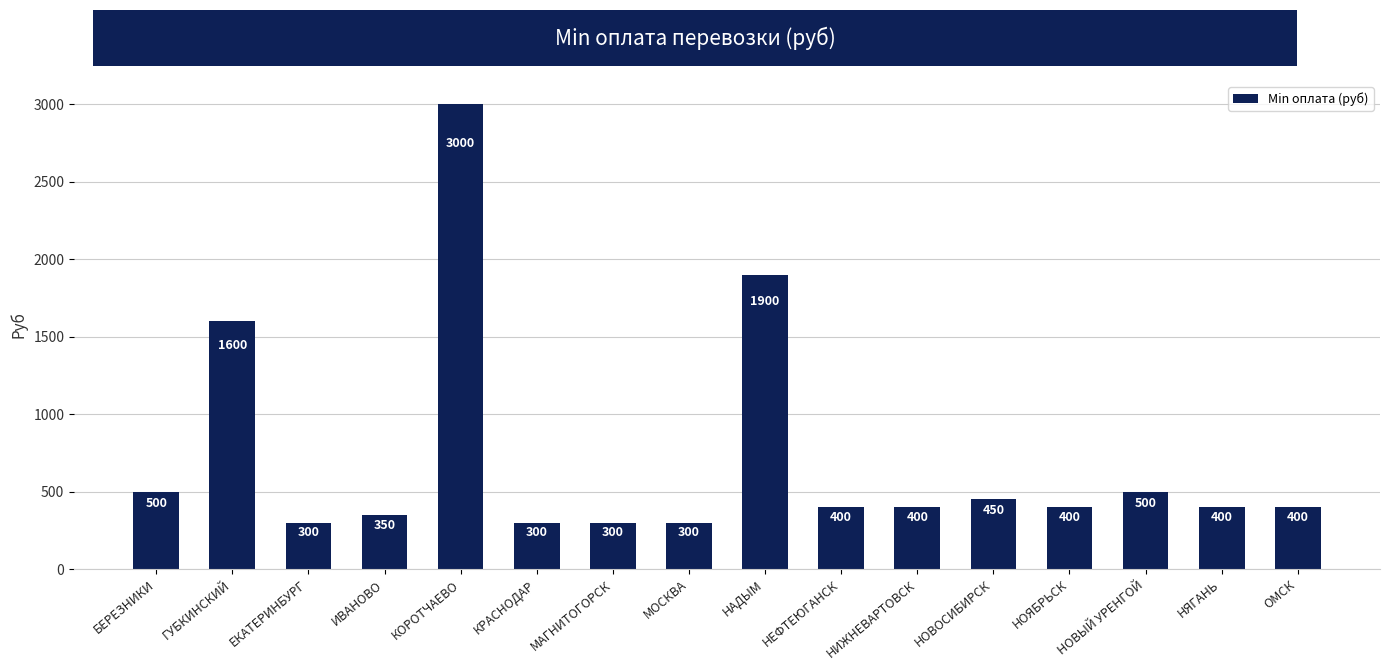

The value at НЯГАНЬ is 661. True or false?

False